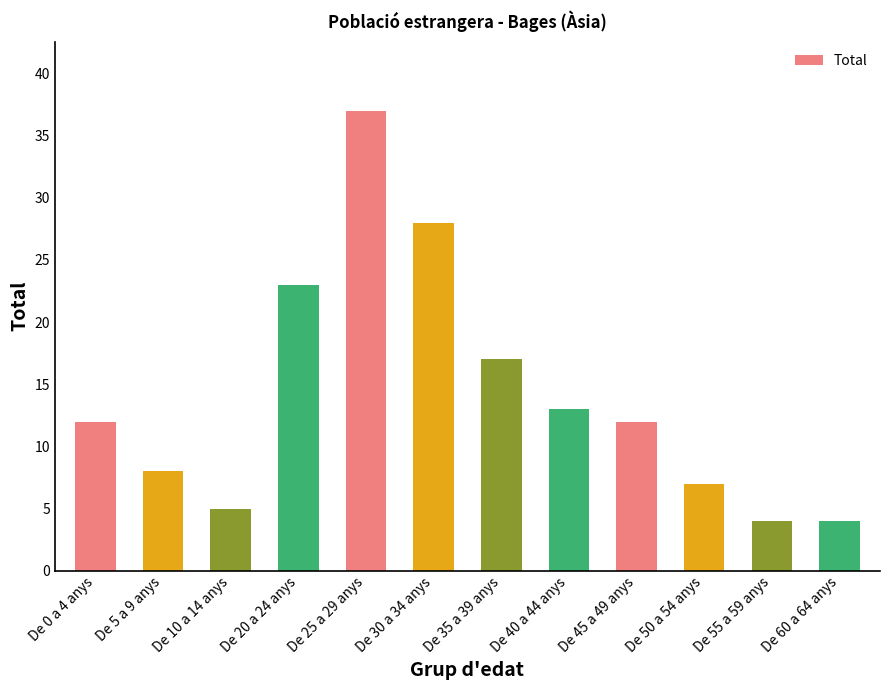

What is the average value?

14